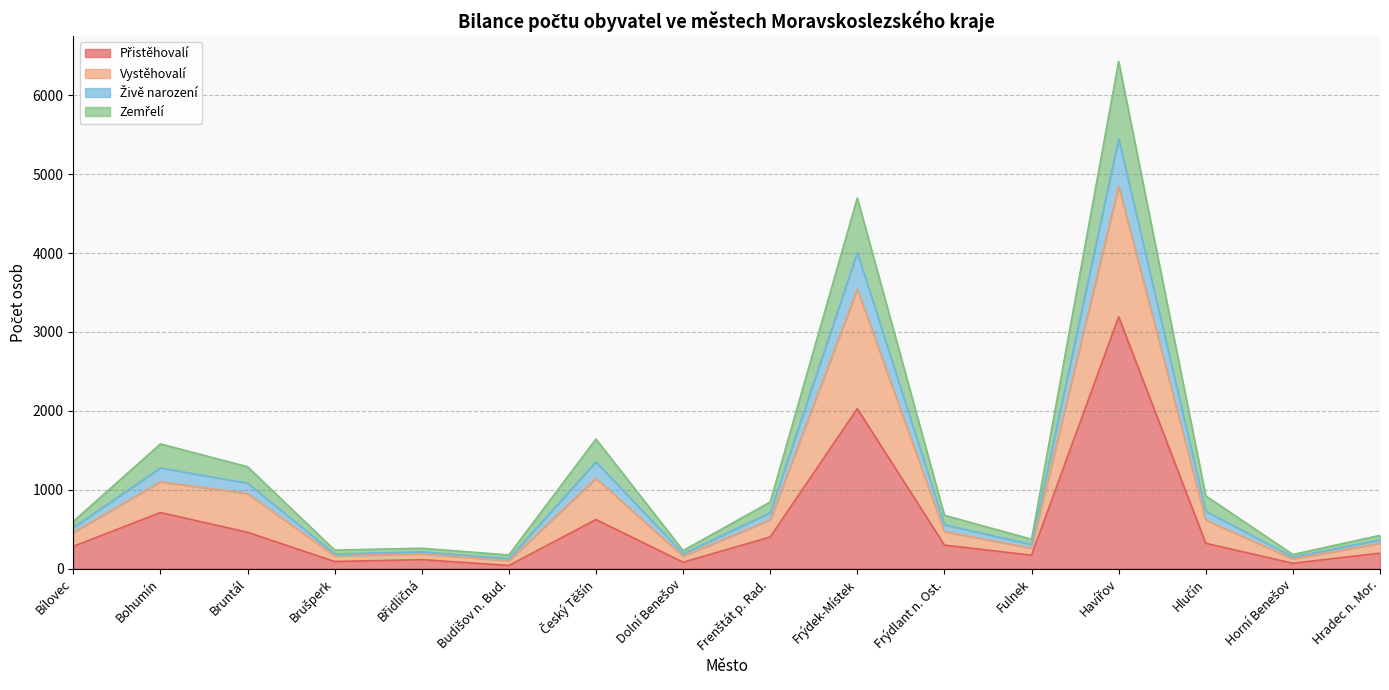

Does the chart display data point markers on the line(s)?

No